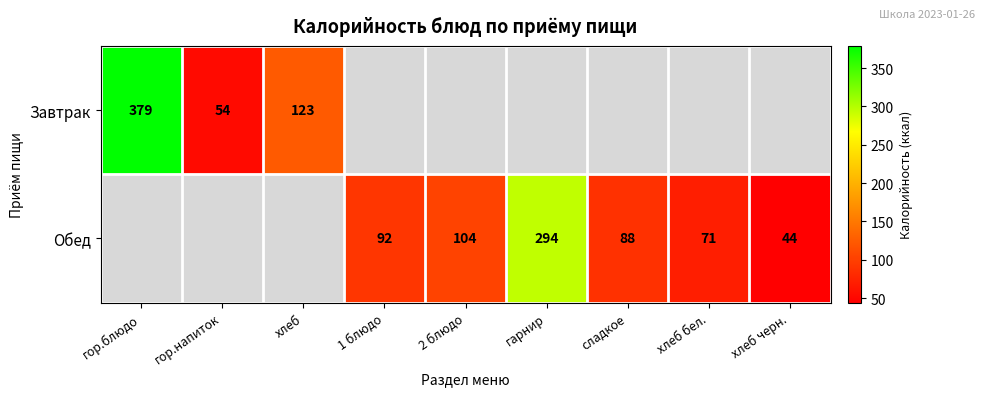

True or false: Обед has a value of 294 at гарнир.

True